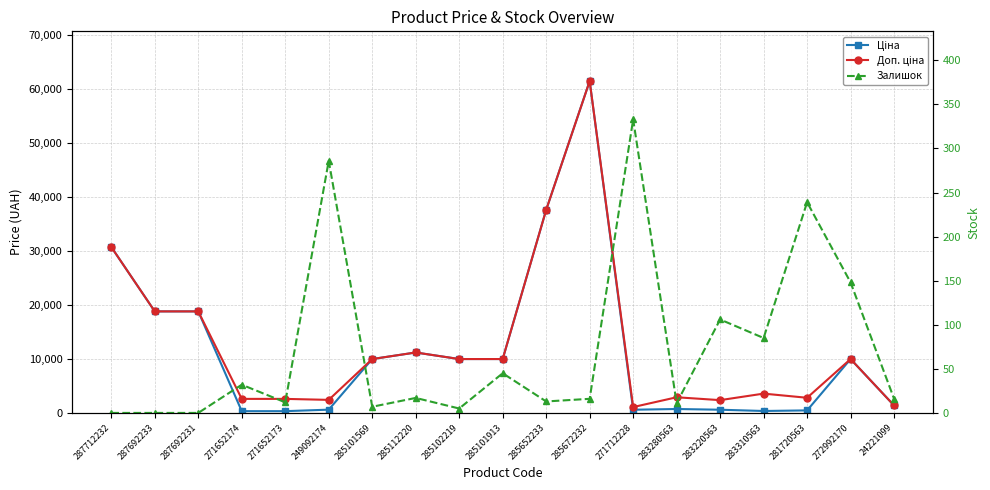

The Доп. ціна series shows 2803.6 at 281720563. True or false?

True